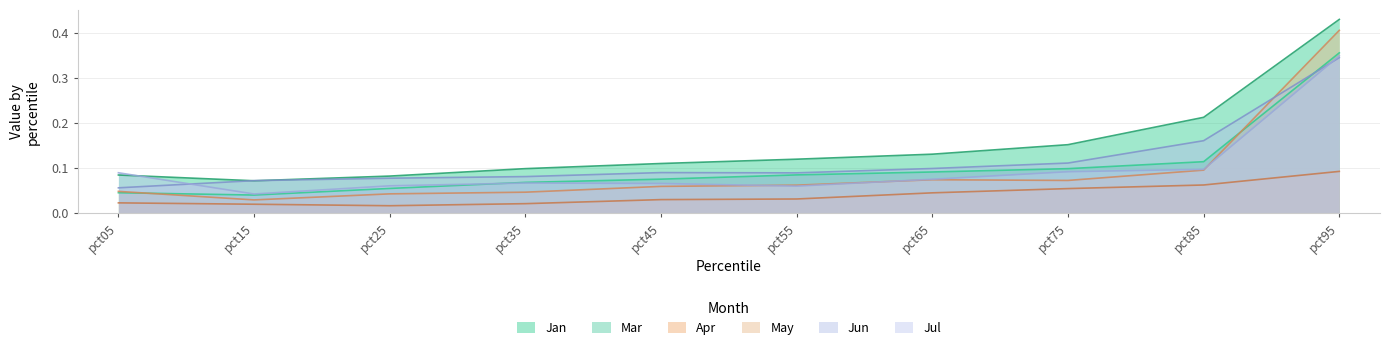

The value of Jun at pct15 is 0.1. True or false?

True